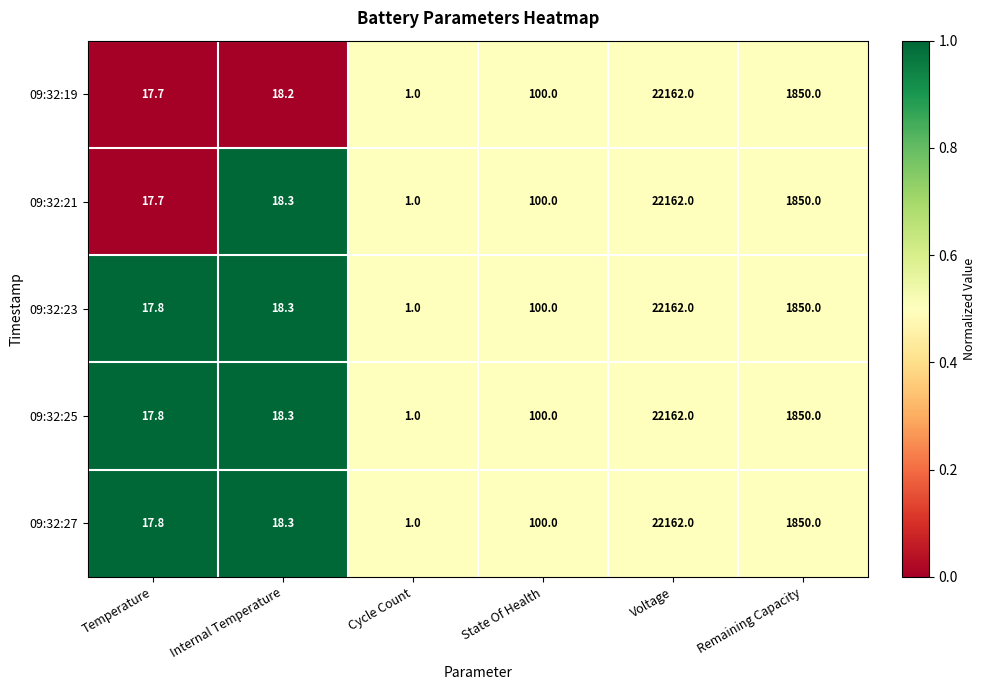

What is the total value across all series at Remaining Capacity?

9250.0